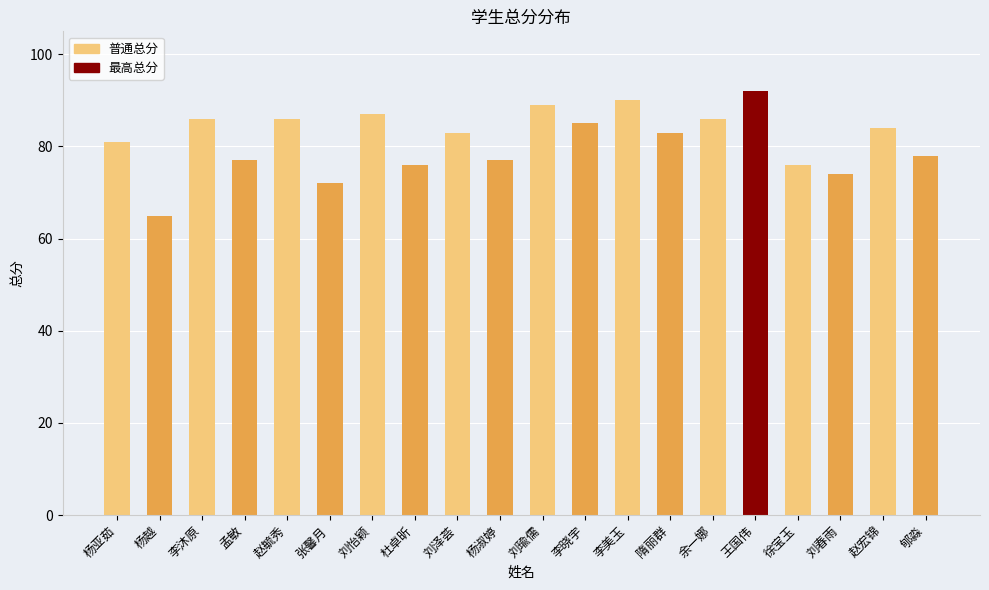

Does the chart contain any negative values?

No